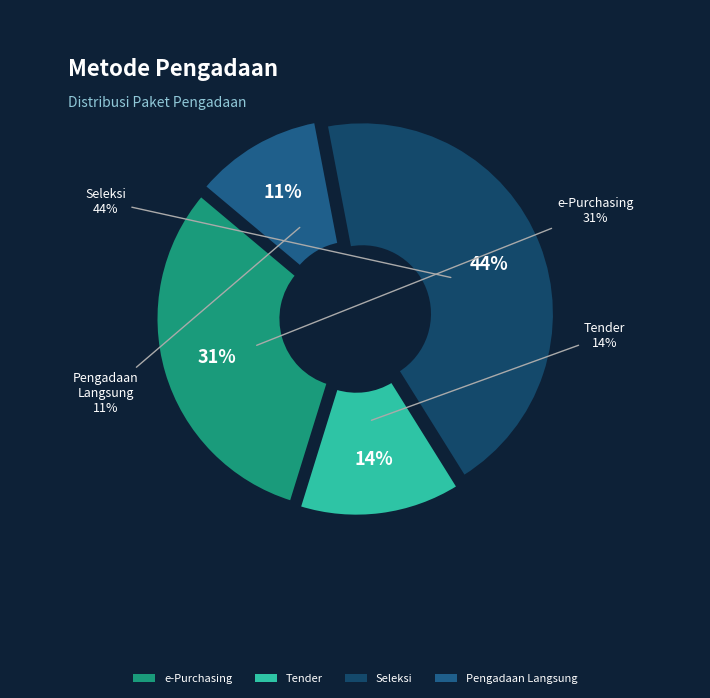

The Pengadaan Langsung slice represents 11% of the pie. True or false?

True